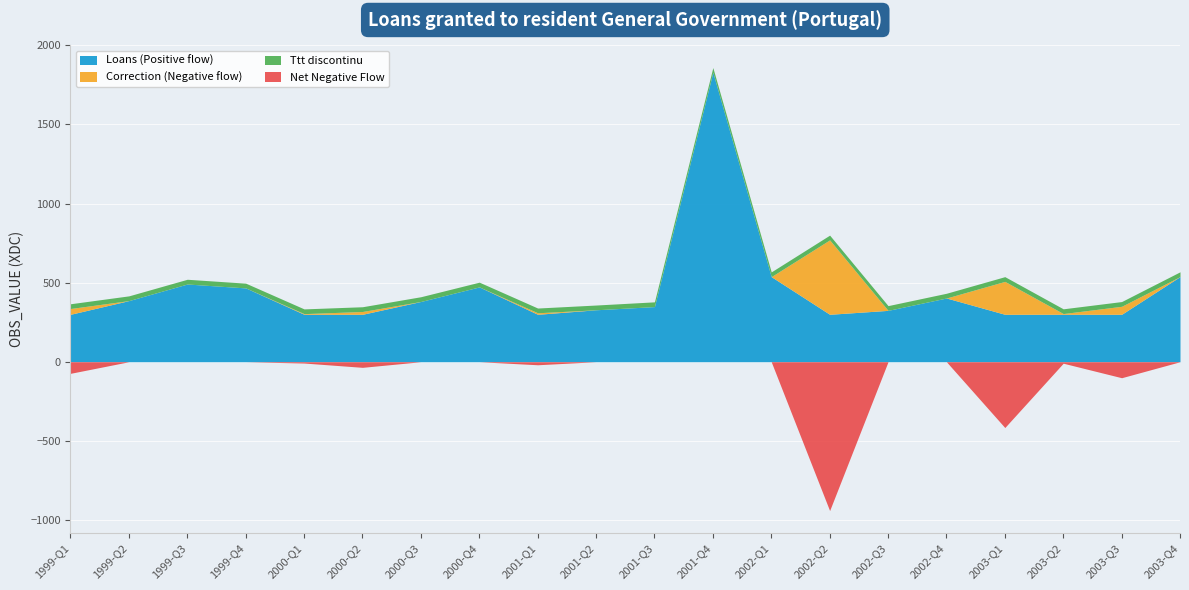

True or false: Negative and Positive intersect in this chart.

False